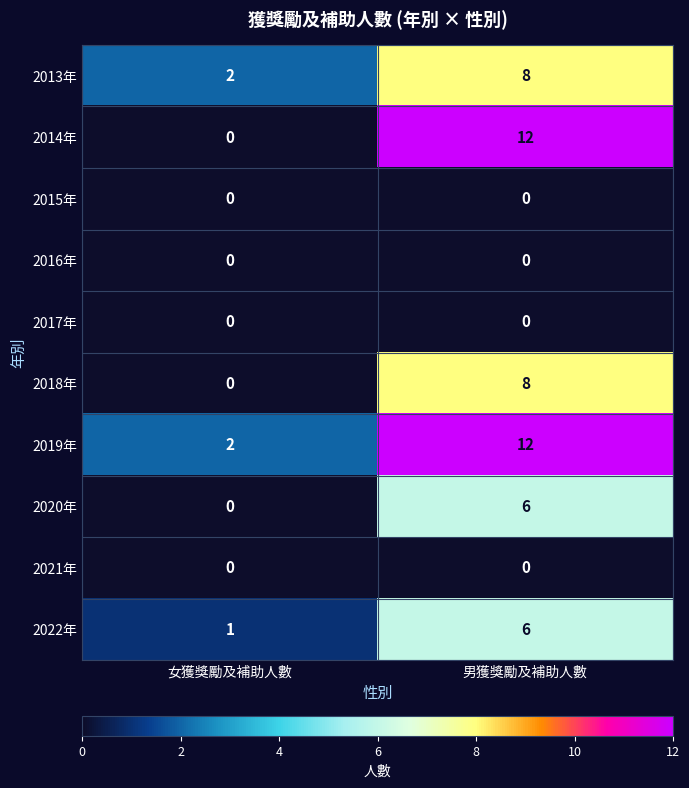

At which category is the sum across all series the highest?

男獲獎勵及補助人數